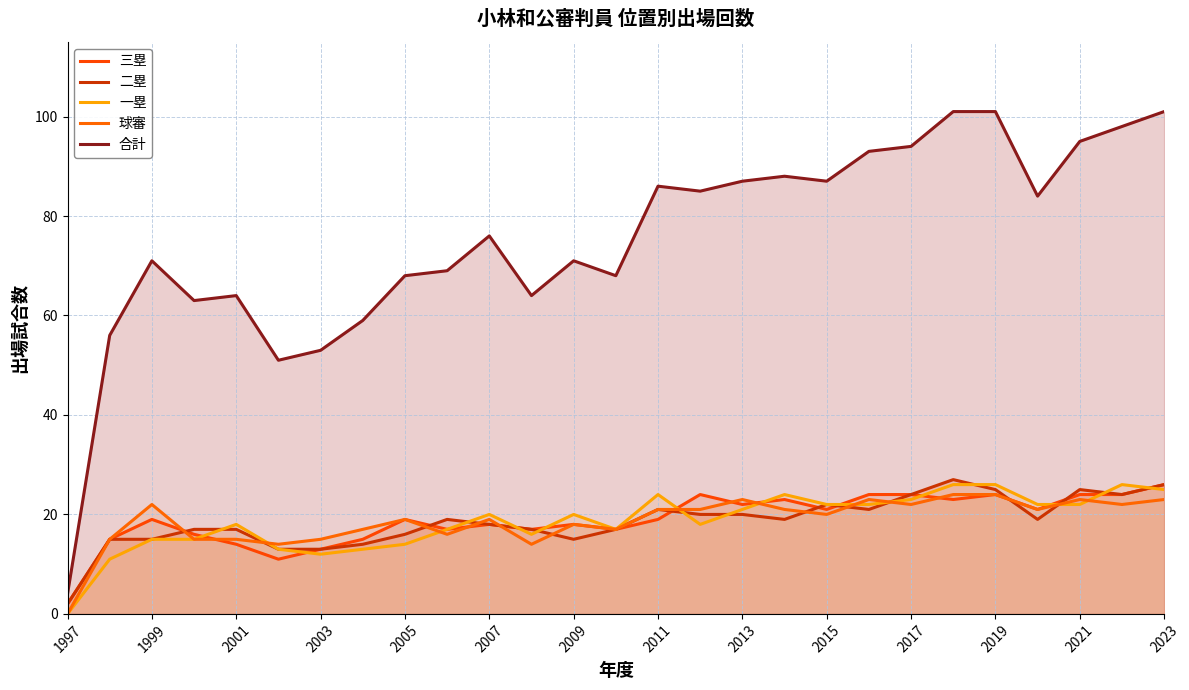

What is the total value across all series at 2007?

151